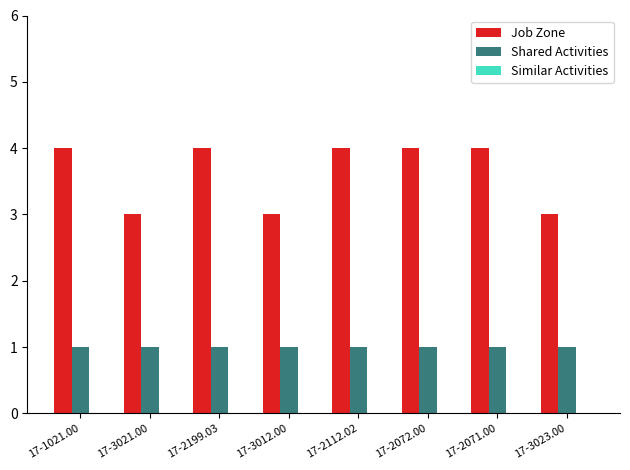

Are the bars horizontal?

No